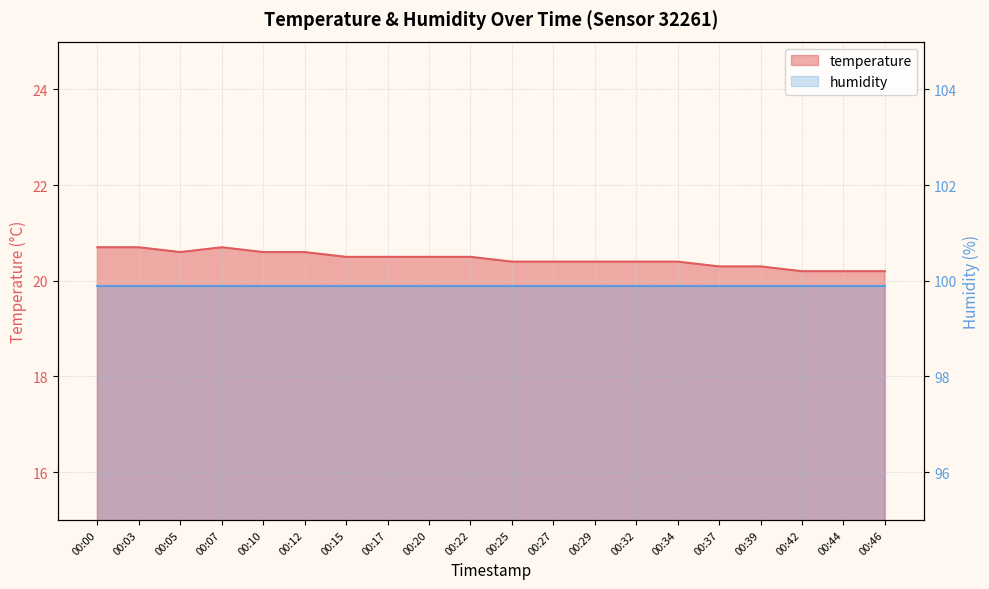

What is the value of the 3rd point from the left?

20.6